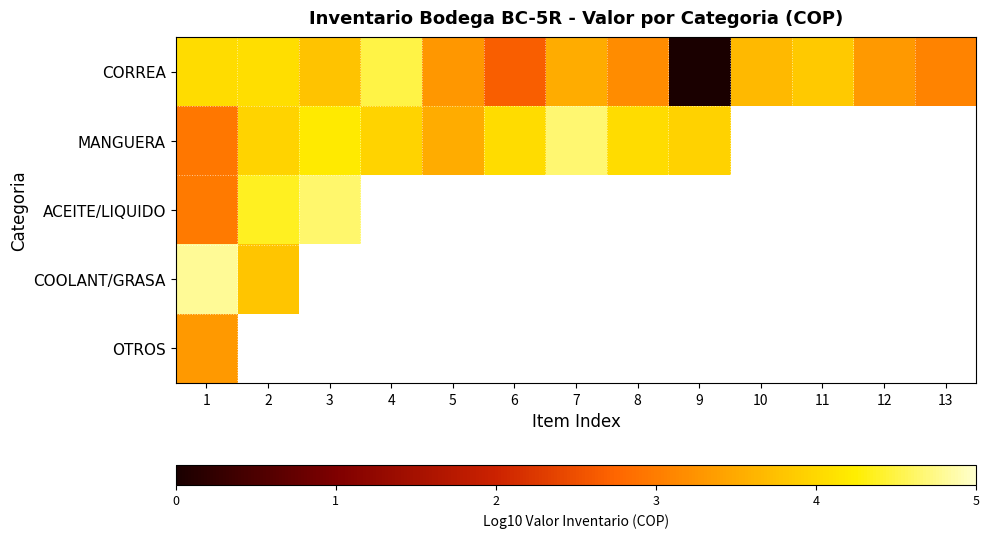

What is the maximum value shown in the chart?

4.8